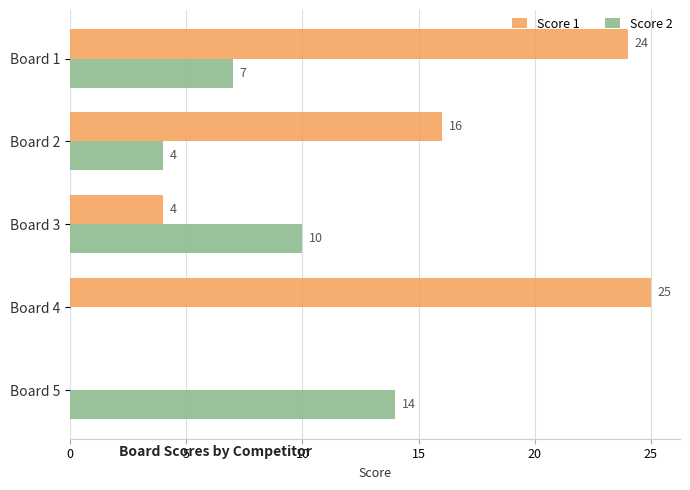

Between Board 1 and Board 5, which series saw the biggest shift?

Score 1